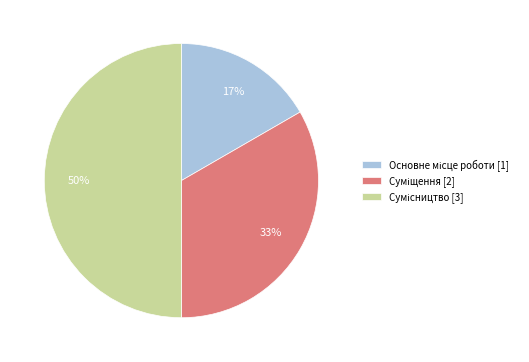

To the nearest percent, what is the difference between the largest and smallest slice percentages?

33%